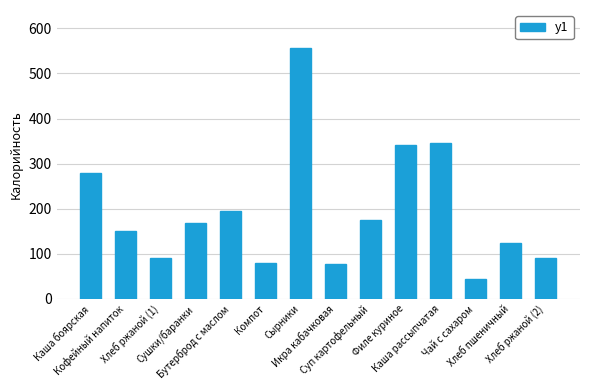

What is the value of the 13th bar from the left?

124.8